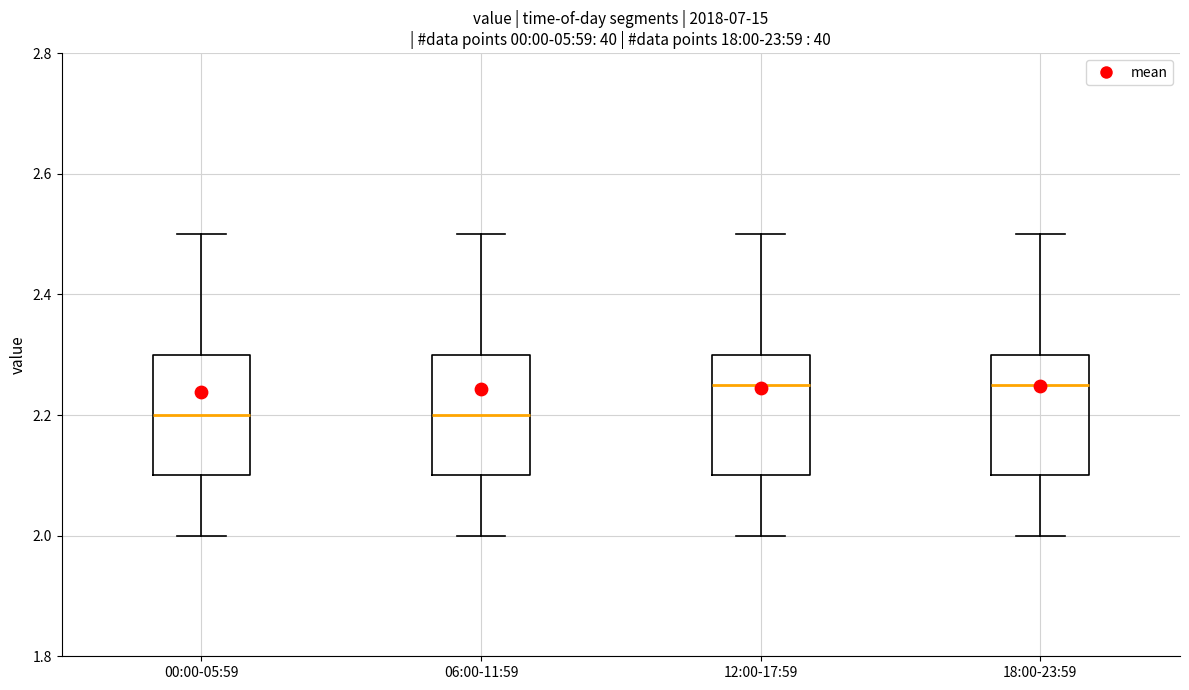

Where is the lower edge of the box for 06:00-11:59 on the y-axis? The values are not printed on the chart, so give them approximately, as read against the axis.

2.10